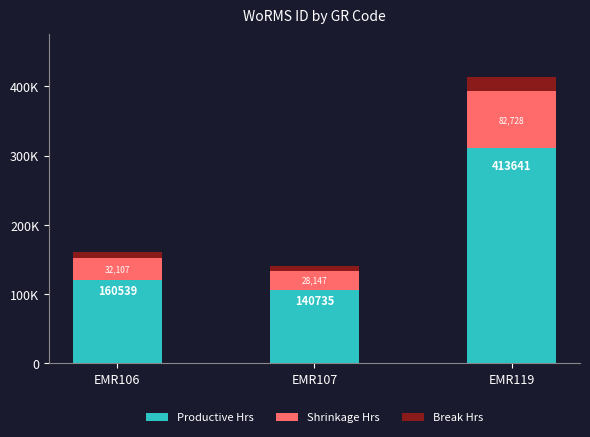

List the series in order of their overall mean, highest first.

Productive Hrs, Shrinkage Hrs, Break Hrs